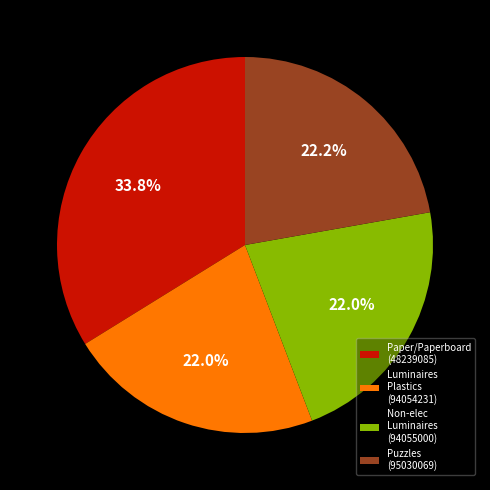

What is the ratio of the value at Paper/Paperboard (48239085) to the value at Puzzles (95030069)?

1.5